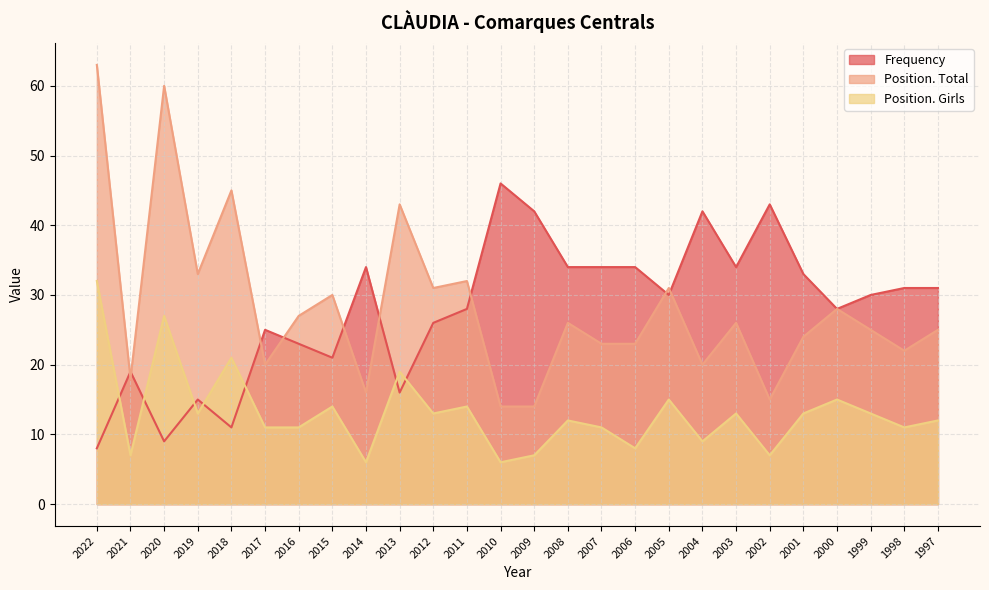

Which category has the lowest value in the Position. Girls series?

2014